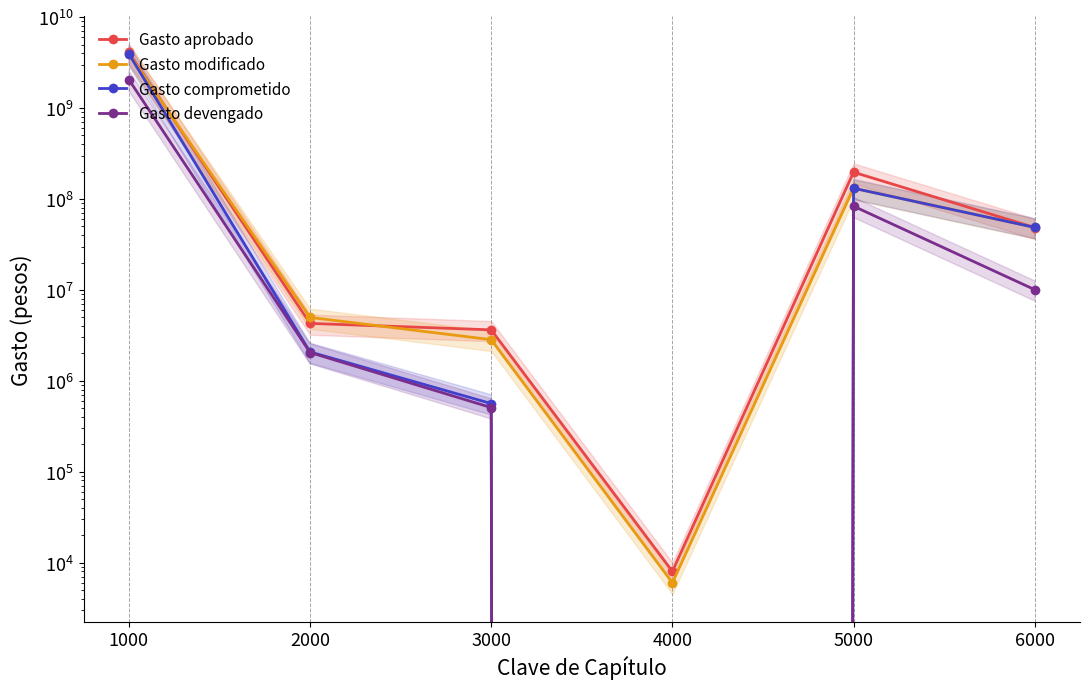

True or false: Gasto modificado and Gasto comprometido cross at least once.

False